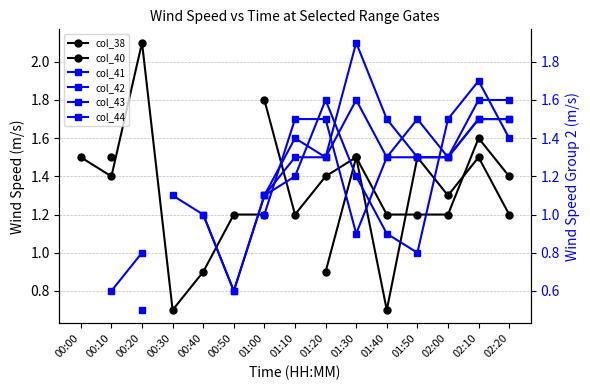

True or false: col_38 and col_43 intersect in this chart.

True